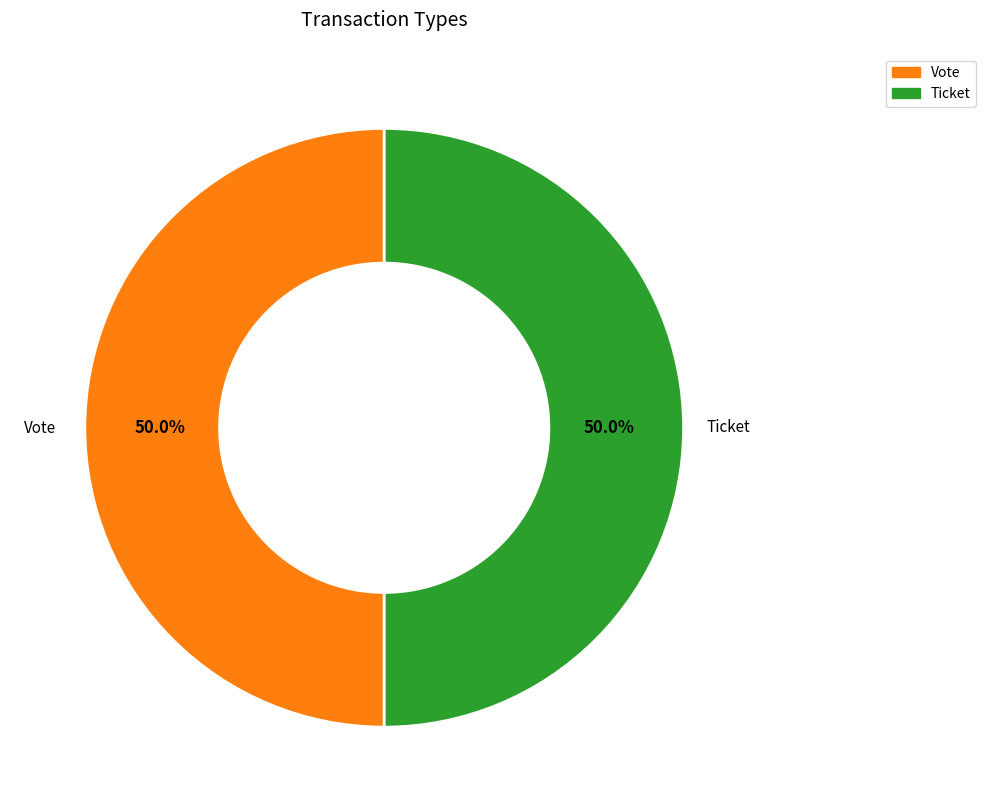

To the nearest percent, what is the average slice percentage?

50%